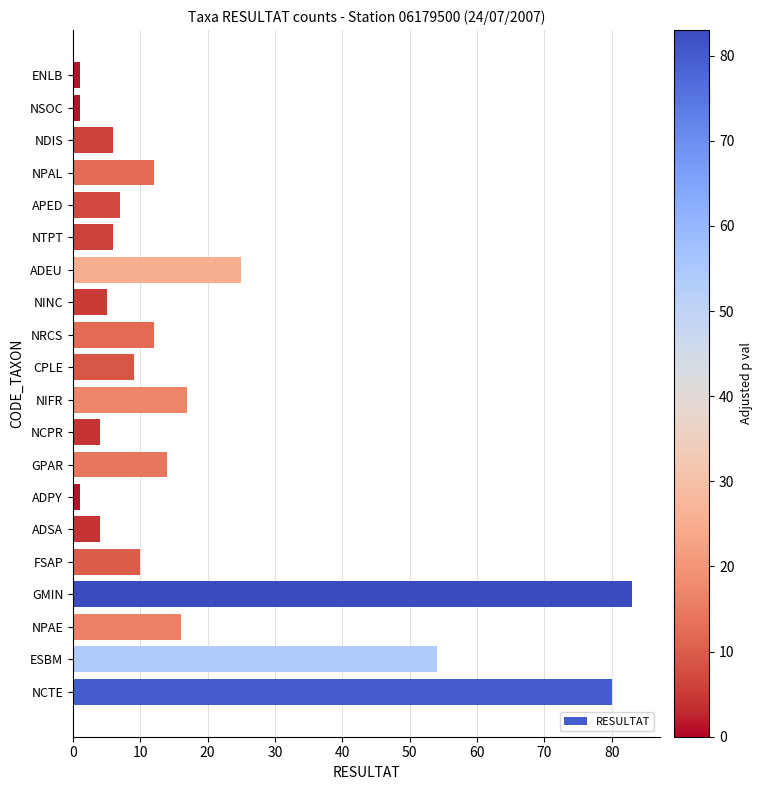

Does the chart contain any negative values?

No